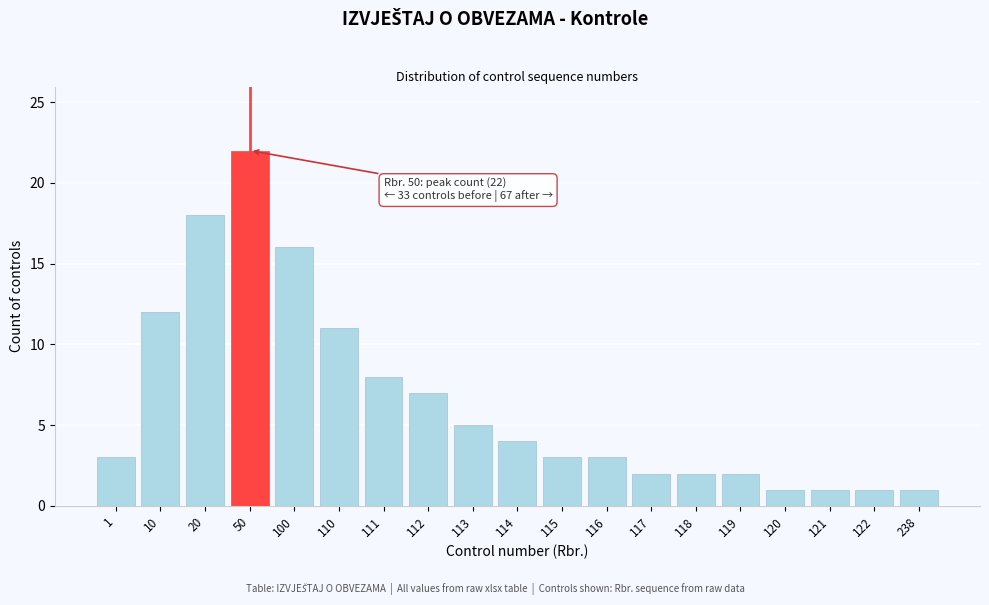

Reading right to left, transcribe all the data shown in this chart.

238=1	122=1	121=1	120=1	119=2	118=2	117=2	116=3	115=3	114=4	113=5	112=7	111=8	110=11	100=16	50=22	20=18	10=12	1=3